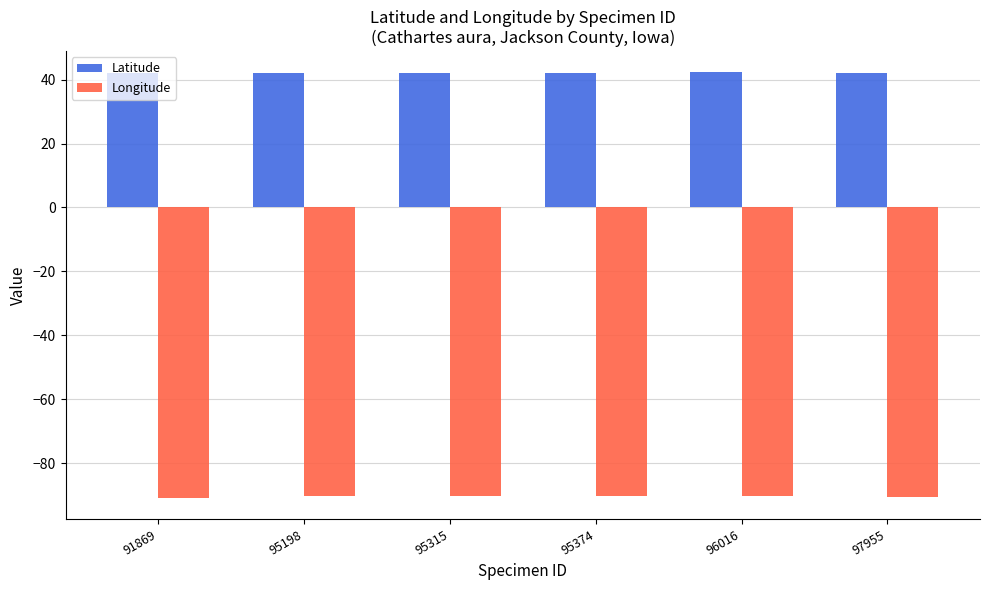

What is the highest value of the Latitude series?

42.3